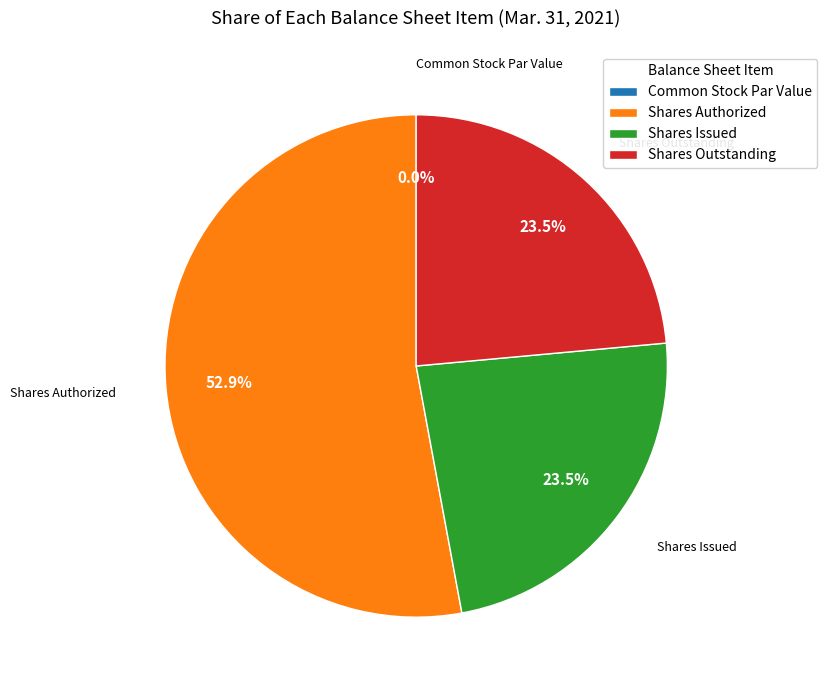

The Shares Outstanding slice represents 37% of the pie. True or false?

False